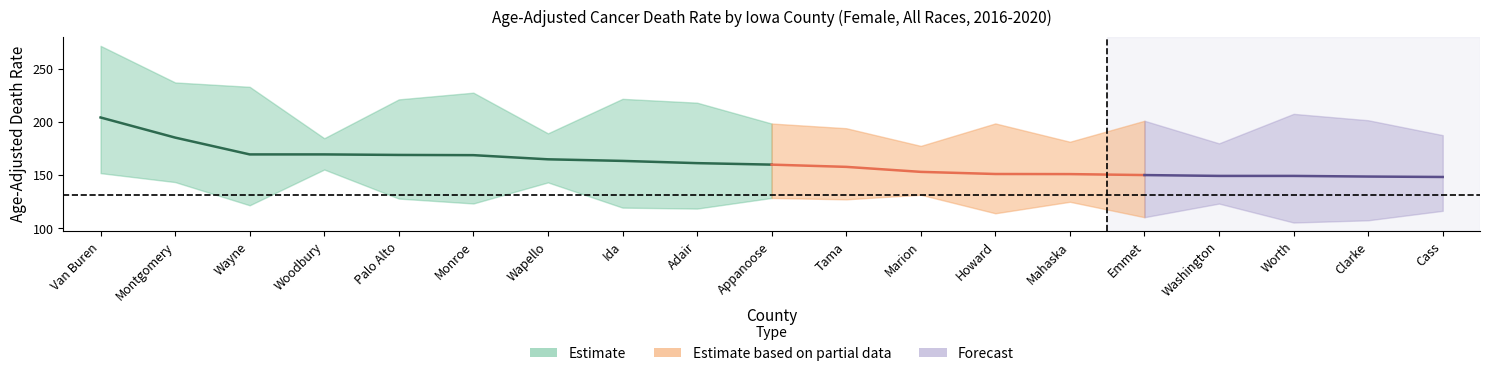

What is the value of the Lower CI point at the 8th from the left?

119.6